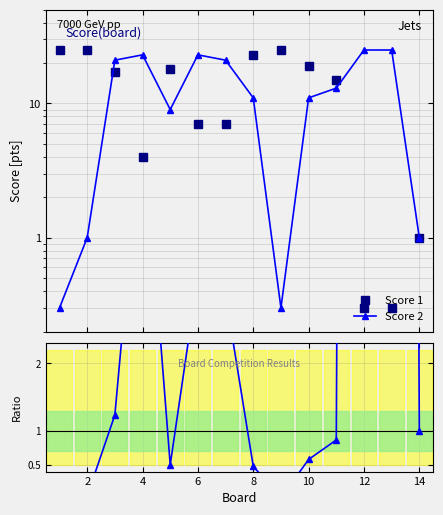

How many data points does each series have?

14